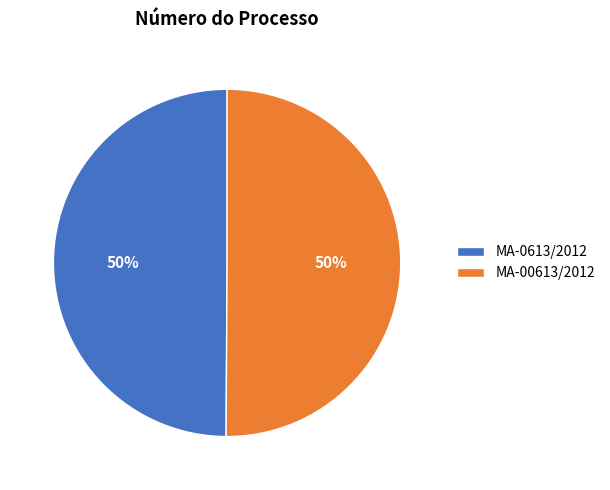

To the nearest percent, what is the combined percentage of MA-00613/2012 and MA-0613/2012?

100%